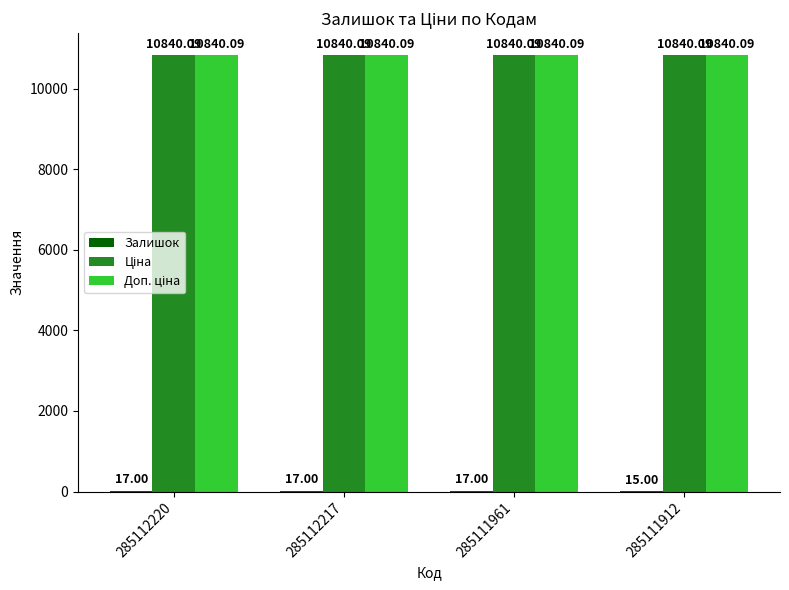

What is the total value across all series at 285112217?

21697.2